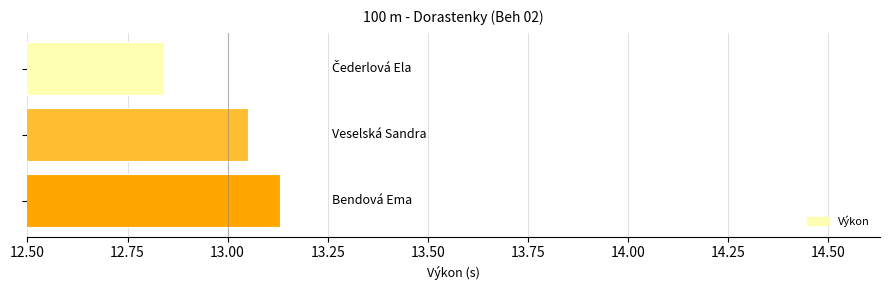

What is the difference between the maximum and minimum values?

0.3